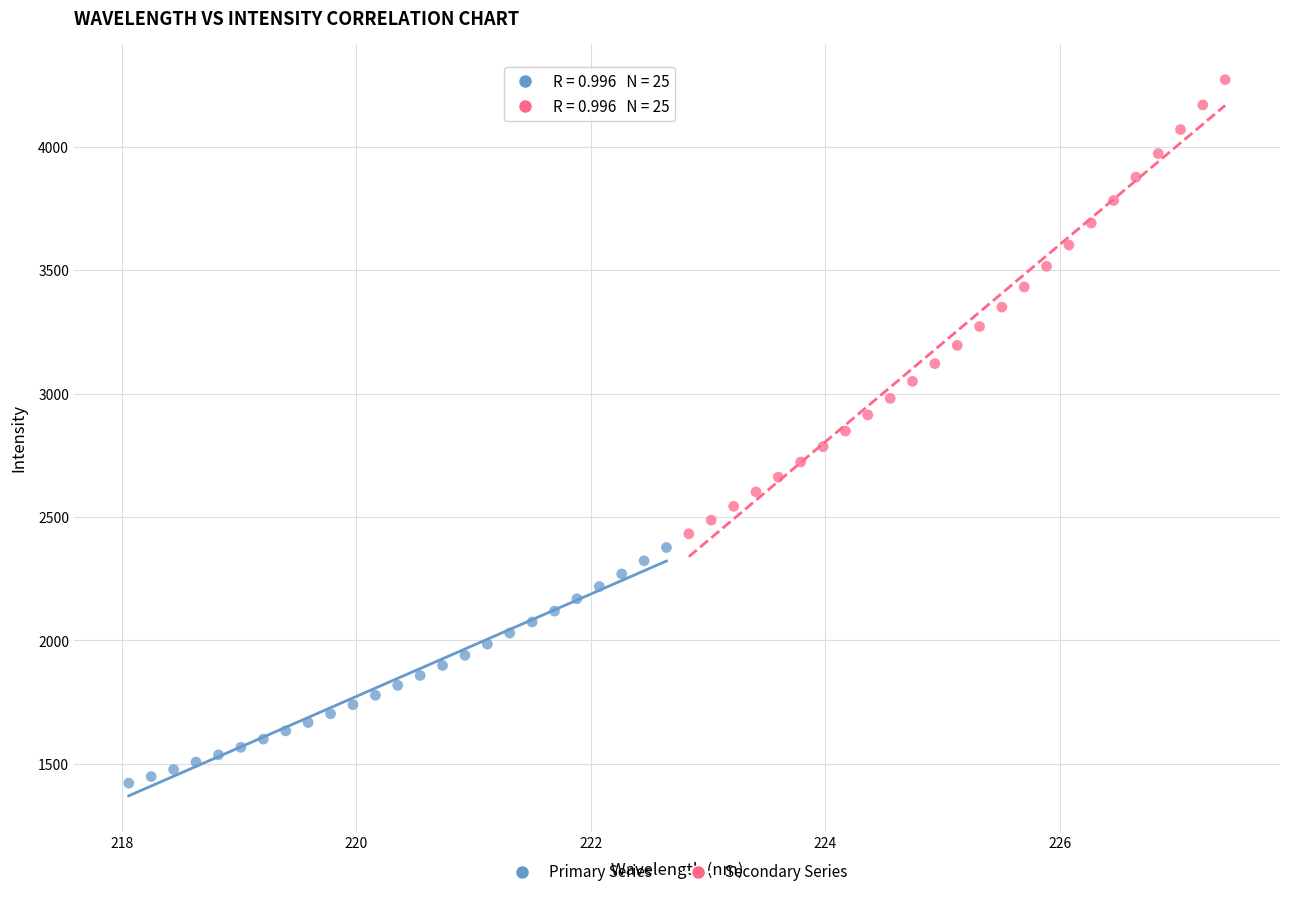

Which series reaches the minimum Y coordinate?

Primary Series